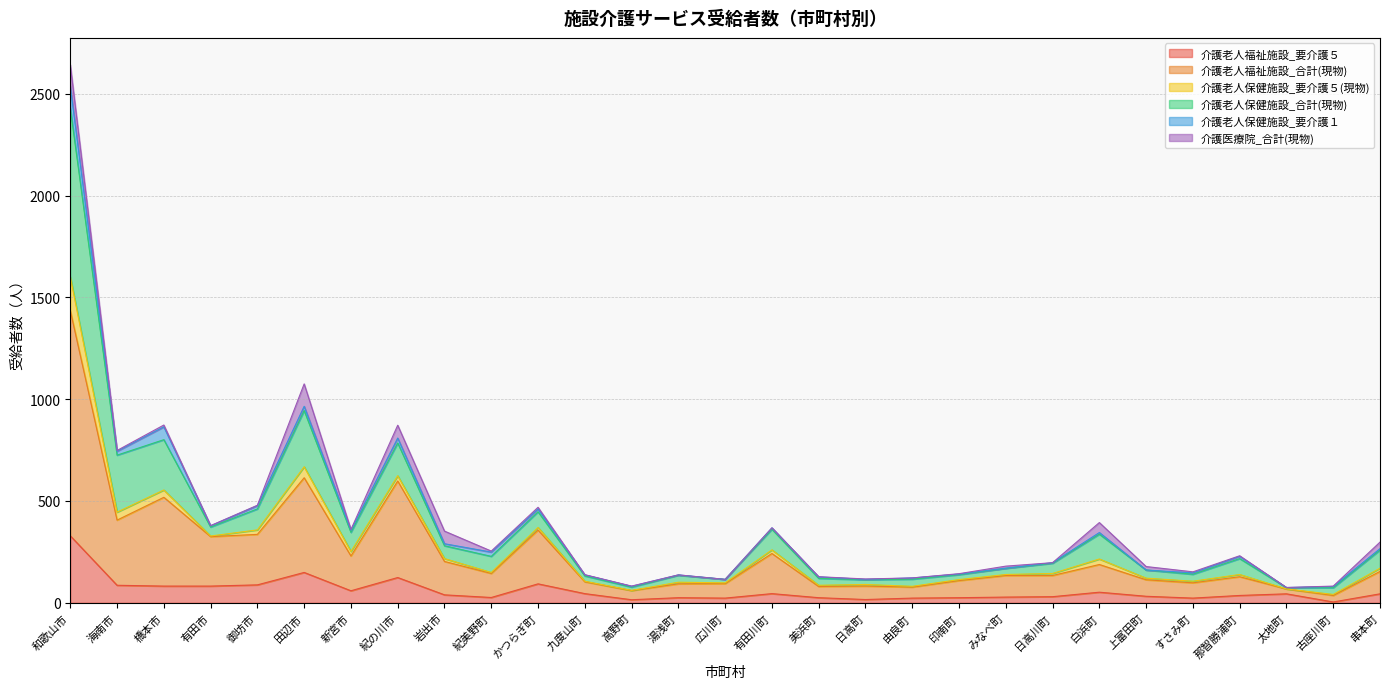

The value of 介護老人福祉施設_合計(現物) at すさみ町 is 127. True or false?

False